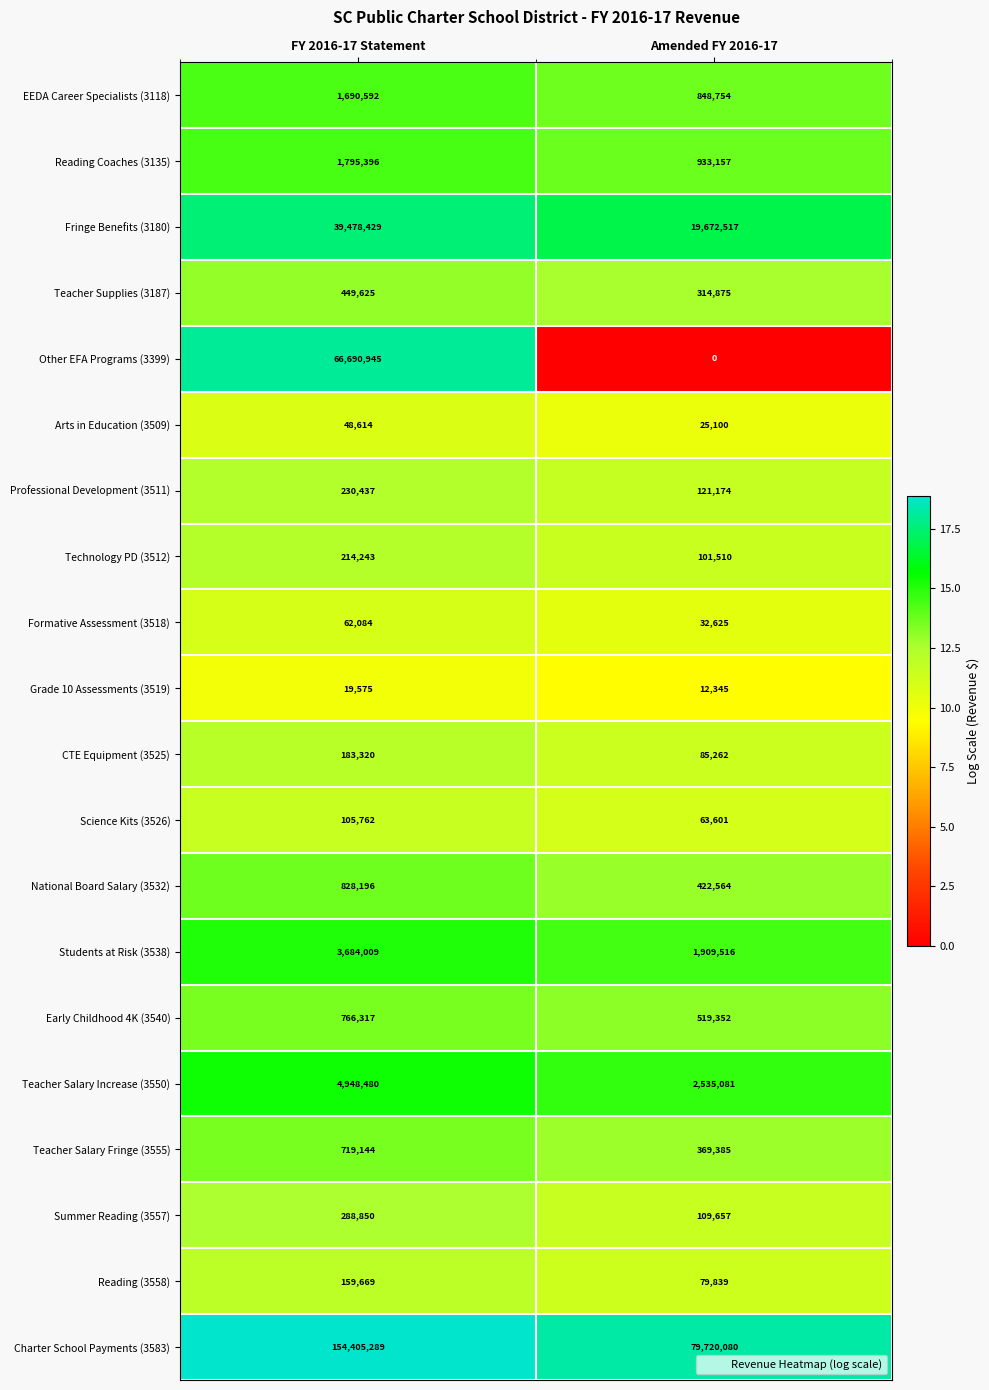

True or false: Arts in Education (3509) has a value of 14738 at Amended FY 2016-17.

False